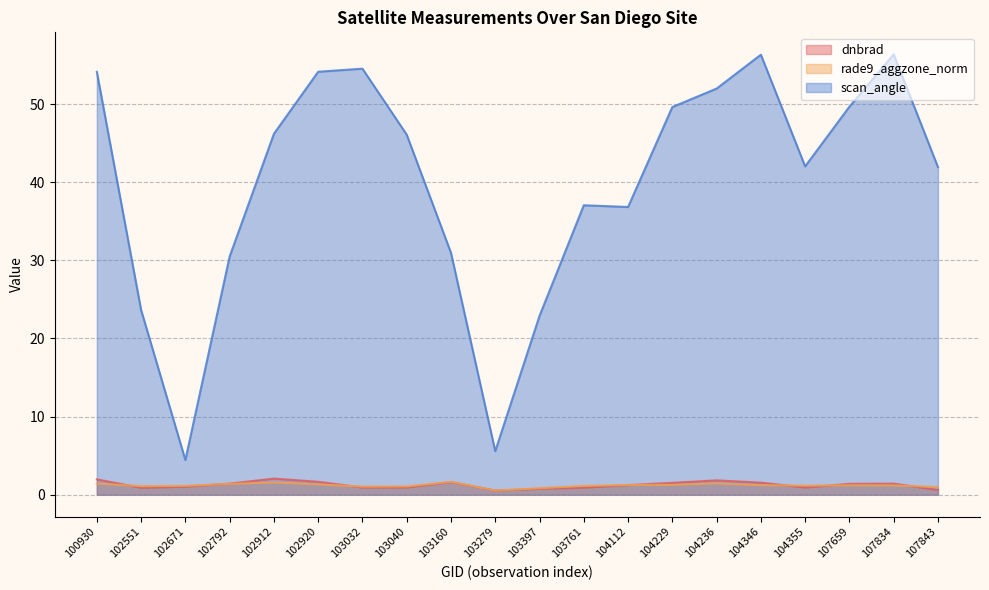

Where is dnbrad nearest to the value 1?

102671